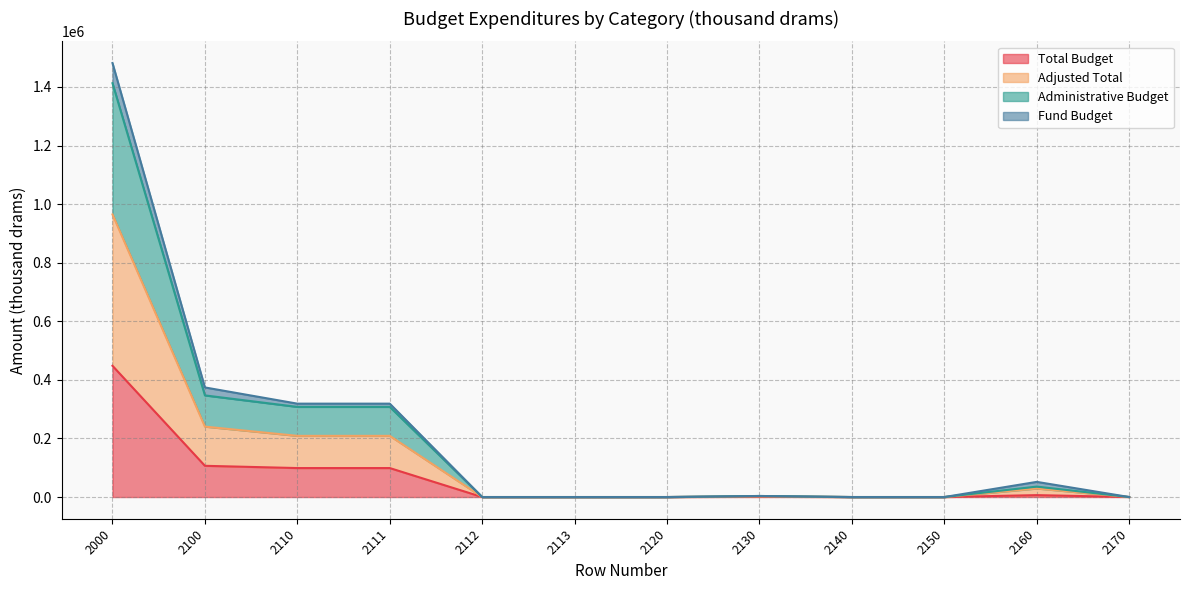

Does the chart display data point markers on the line(s)?

No